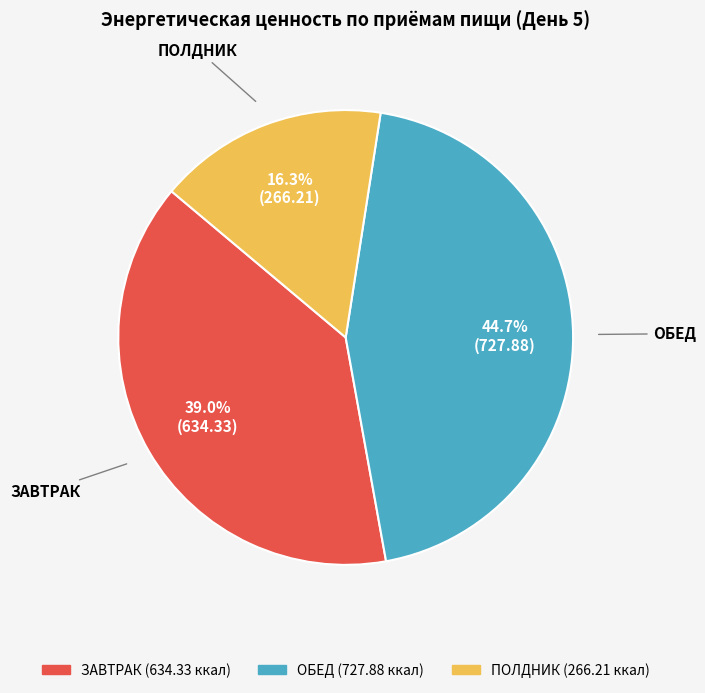

How many segments does this pie chart have?

3